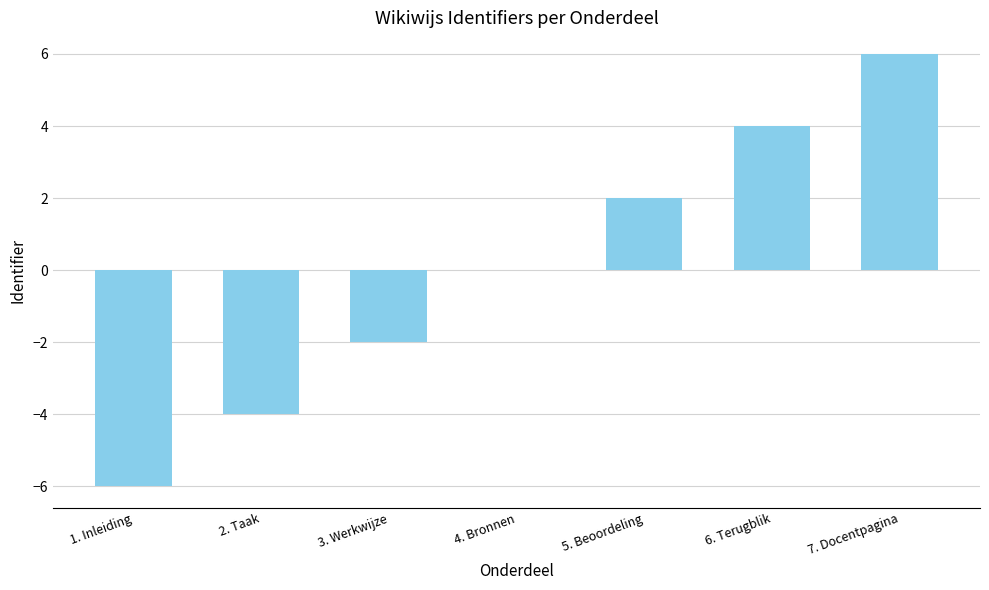

What is the maximum value shown in the chart?

6